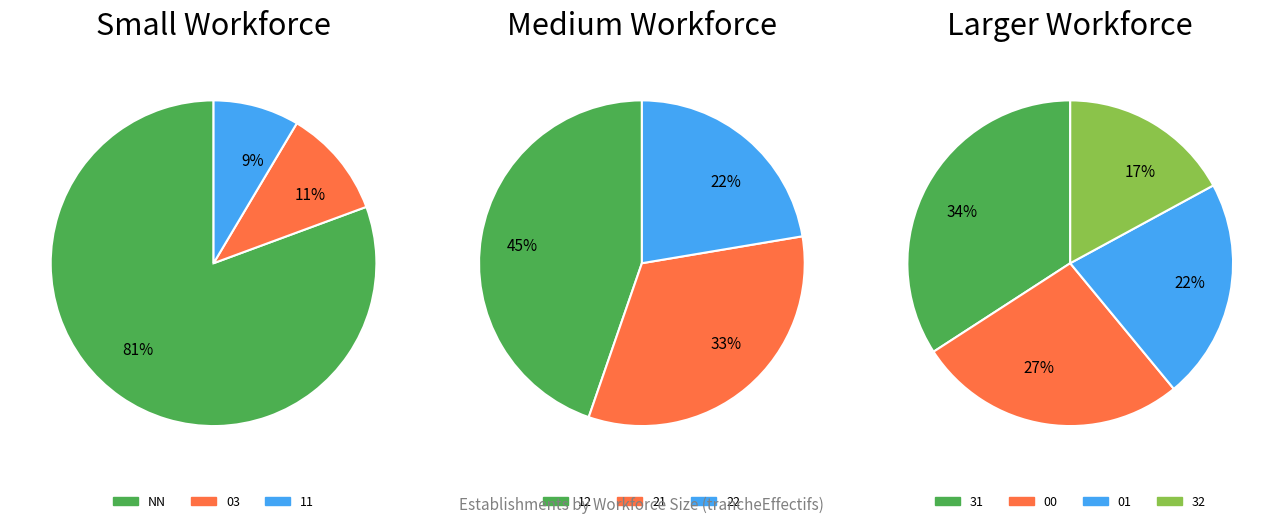

What is the change in value from NN to 21?

-359